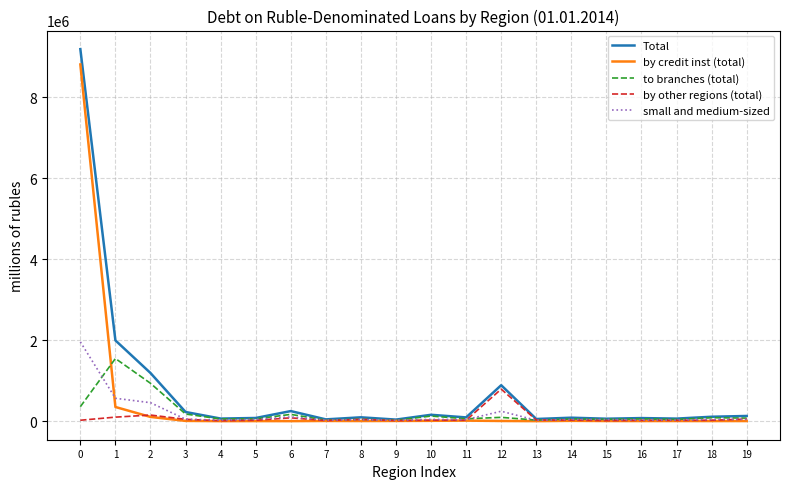

What is the maximum value for by other regions (total)?

789819